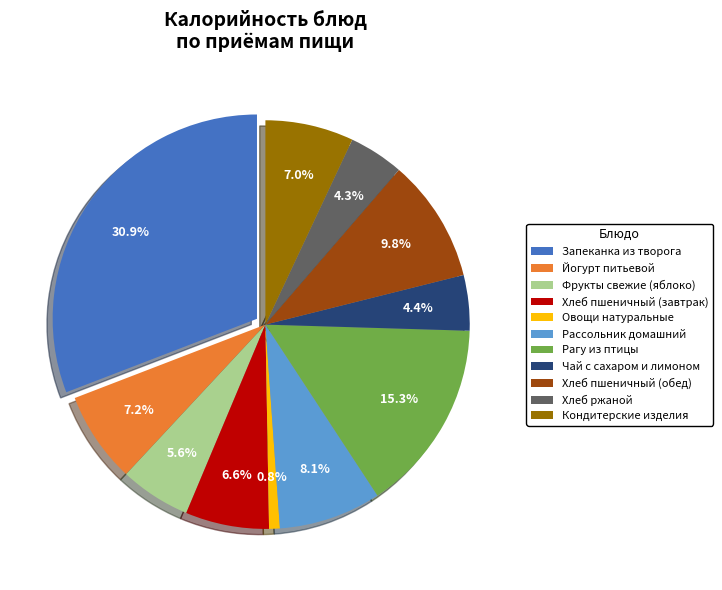

What is the change in value from Запеканка из творога to Овощи натуральные?

-424.0